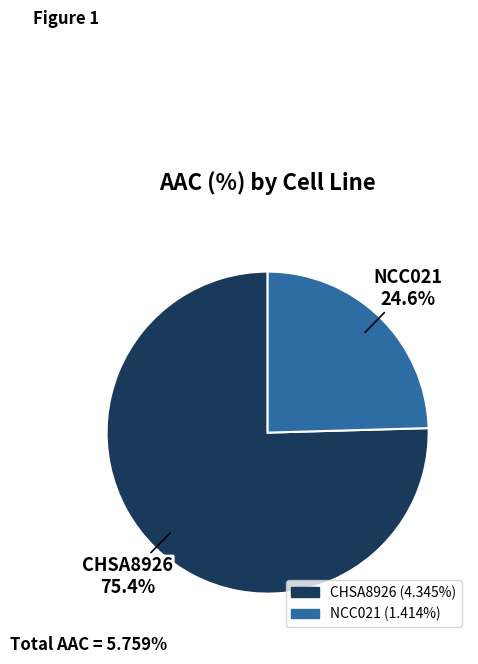

What percentage is the NCC021 slice, to the nearest percent?

25%